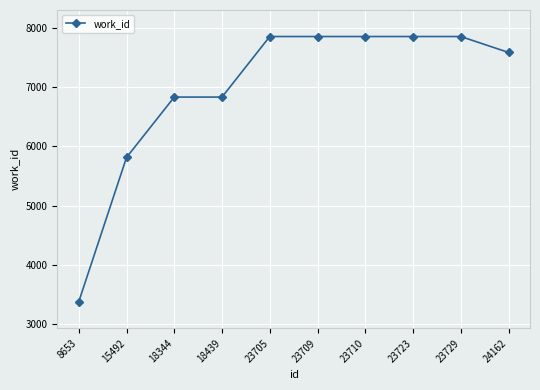

What is the value of the 6th point from the left?

7856